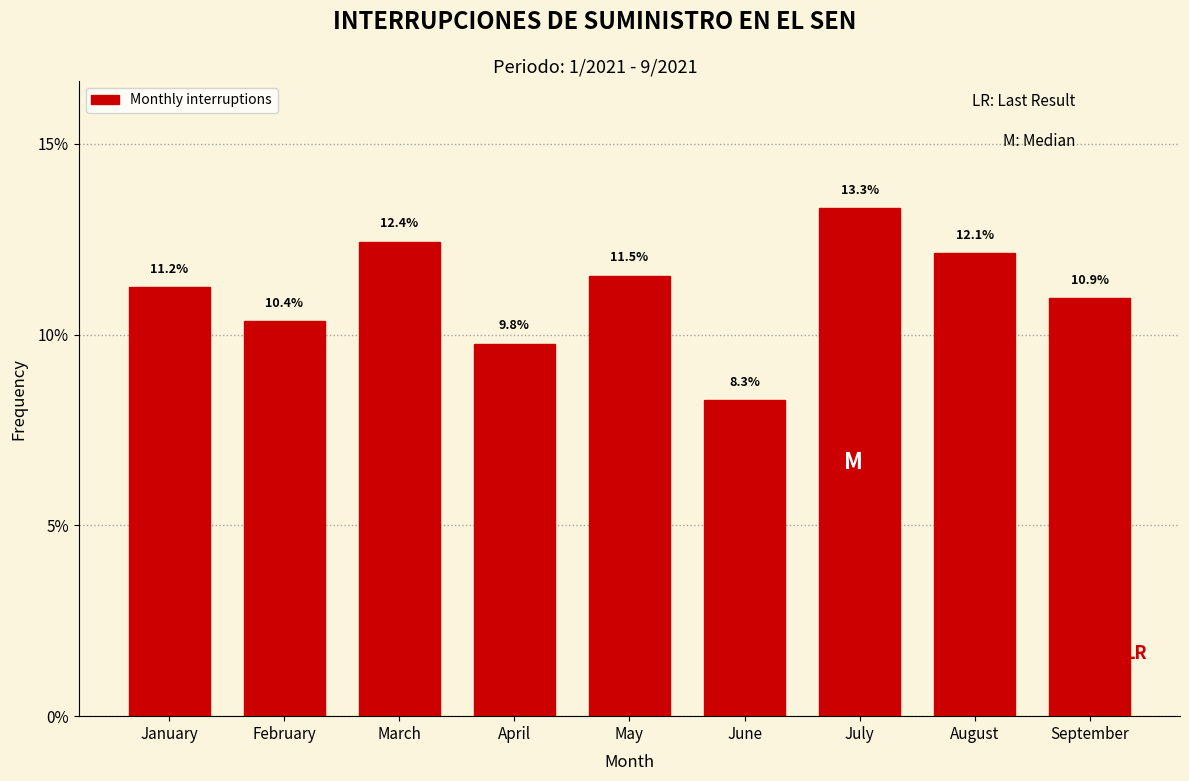

Reading right to left, list all the values displayed in this chart.

10.9	12.1	13.3	8.3	11.5	9.8	12.4	10.4	11.2